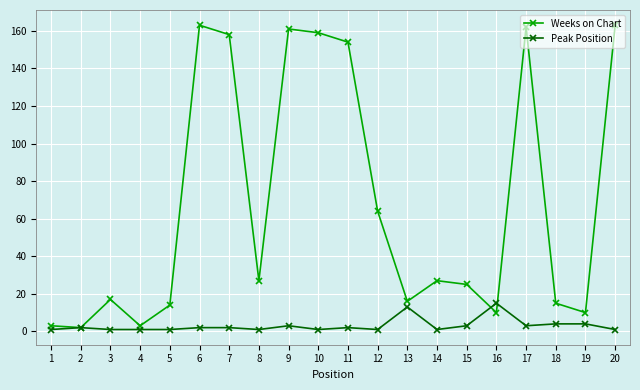

True or false: Peak Position has more than 0 interior local peaks.

True